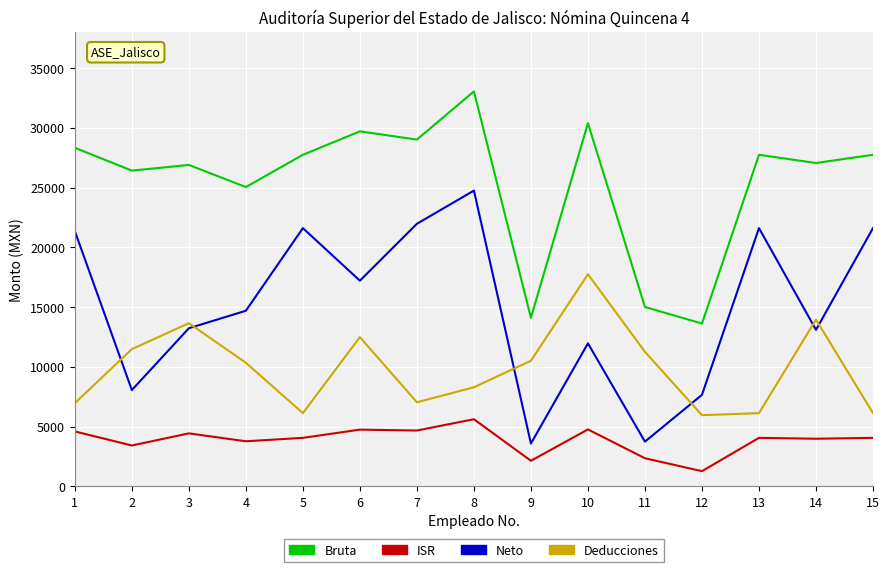

At which category is the sum across all series the highest?

8